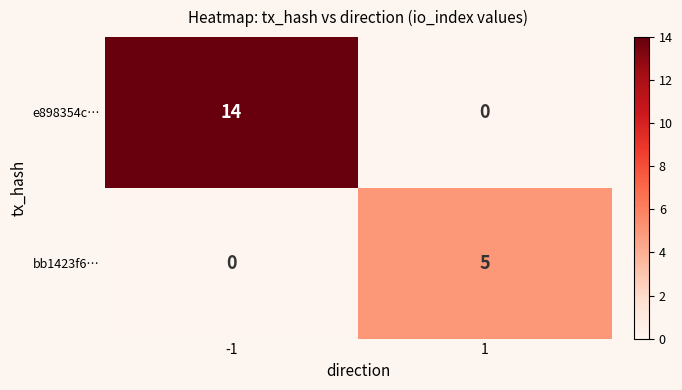

Read the bb1423f6… value at 1.

5